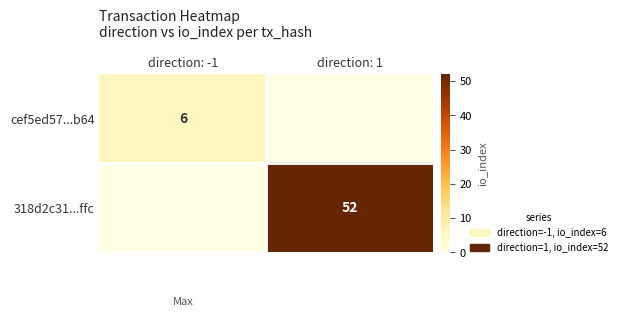

Is it true that 318d2c31...ffc equals 52 at direction: 1?

True